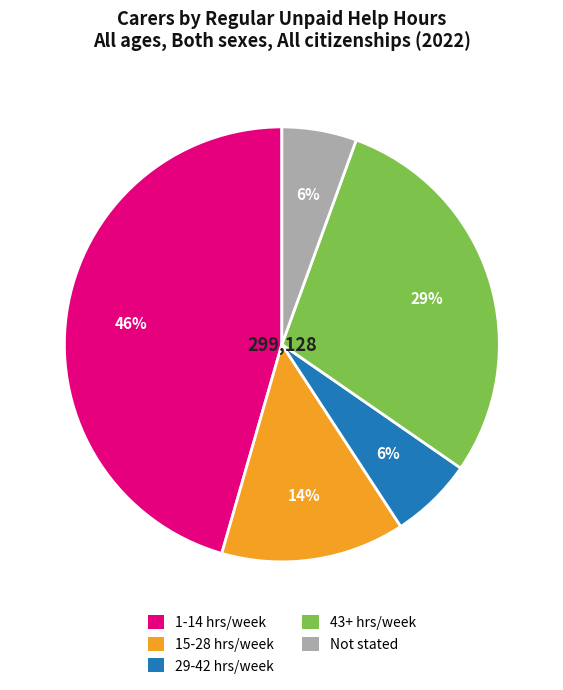

To the nearest percent, what is the average slice percentage?

20%